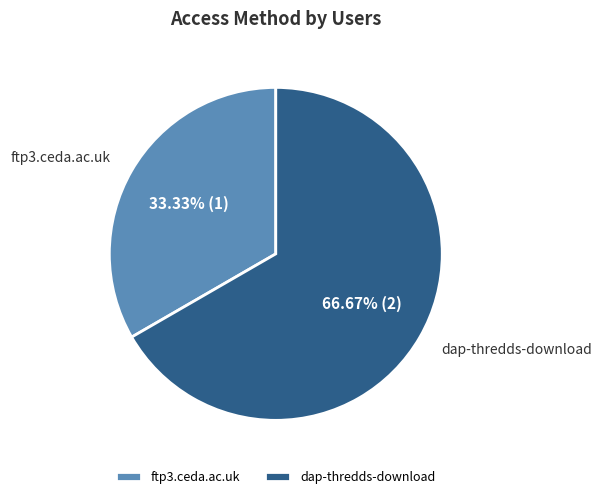

Rank the categories by value from highest to lowest.

dap-thredds-download, ftp3.ceda.ac.uk